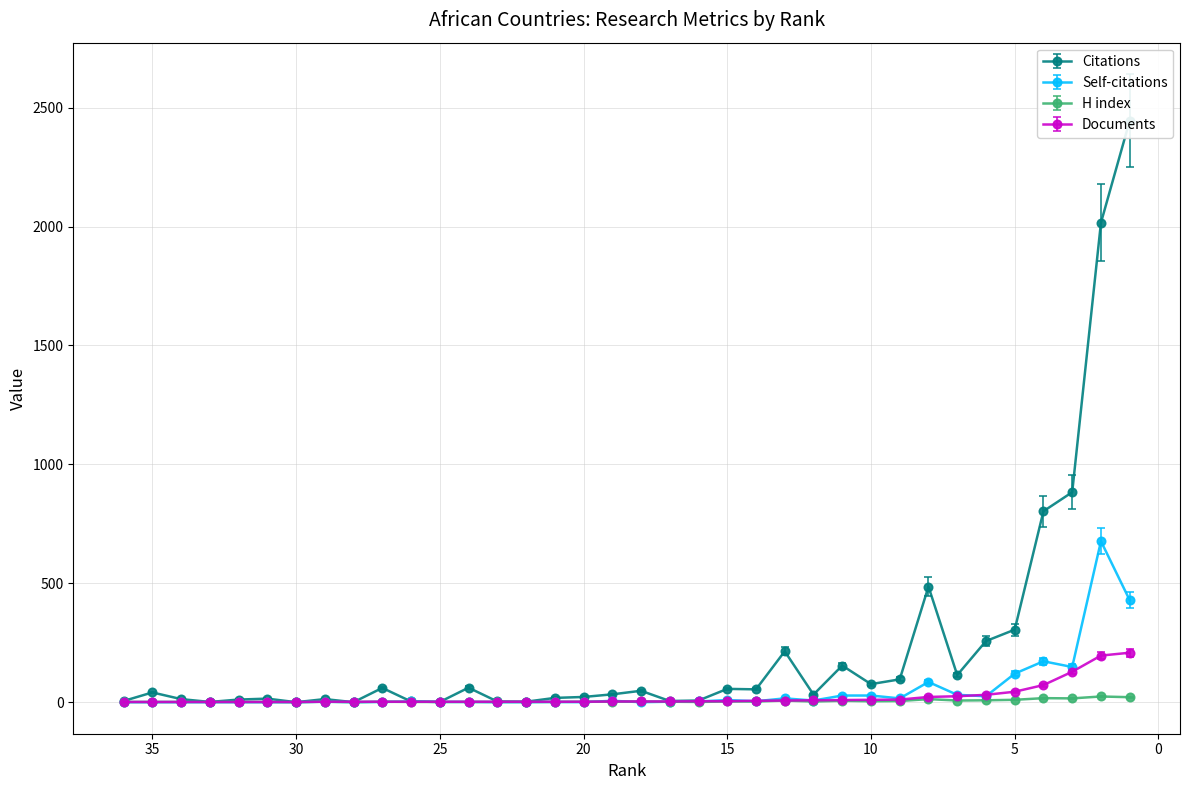

Which series has the largest range (max minus min)?

Citations